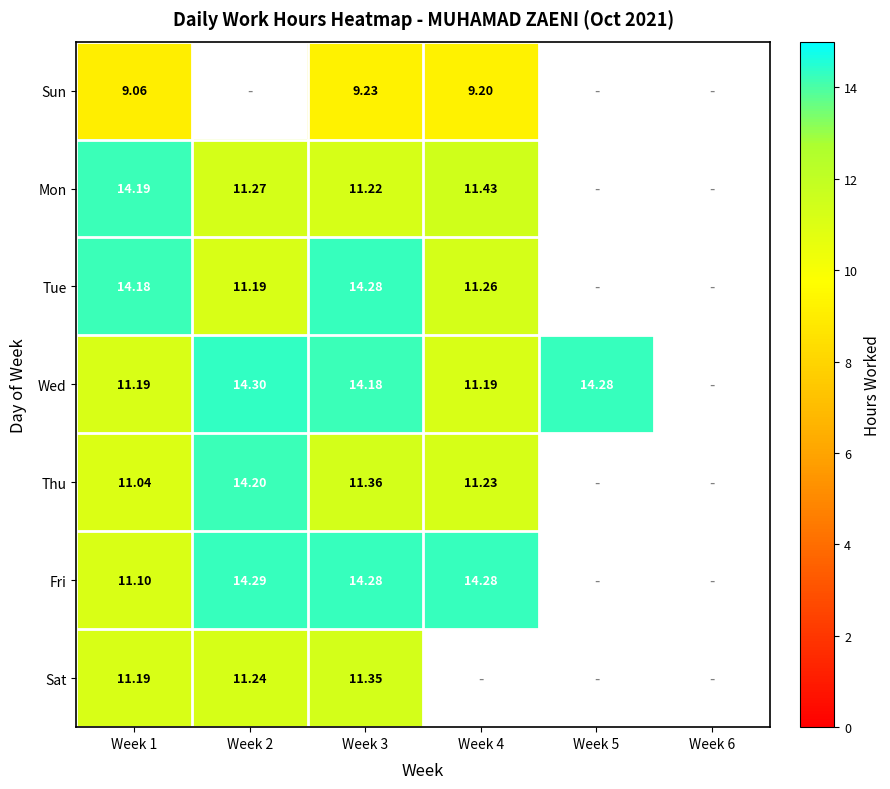

At how many categories does at least one series exceed 11?

5